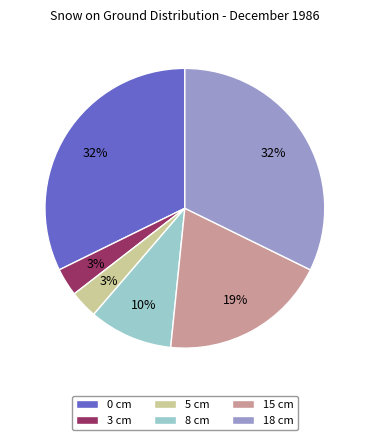

Combined, do 15 cm and 3 cm account for over 50%?

No